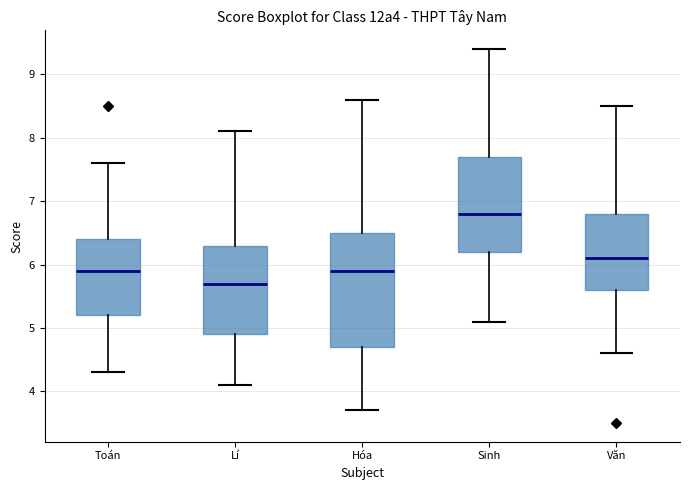

Which box has the highest median line?

Sinh